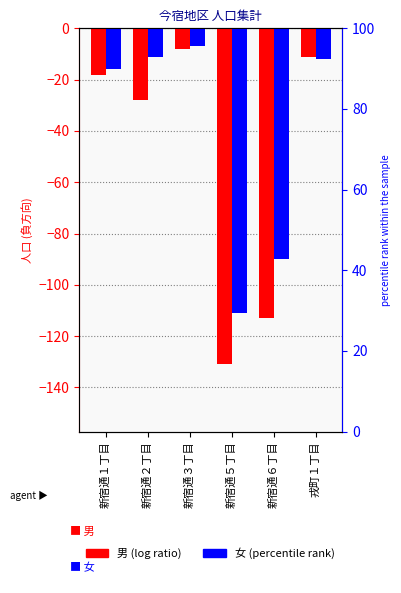

How many distinct data groups are displayed?

2